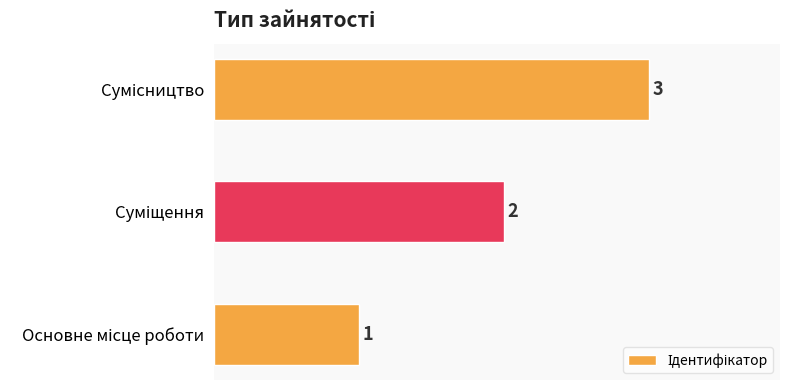

What is the sum of all values?

6